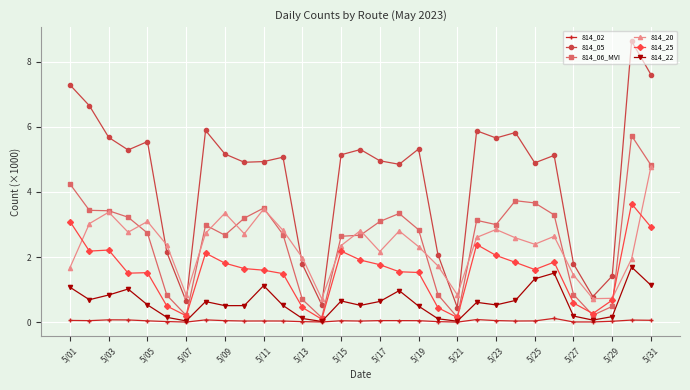

Which series has the largest total across all categories?

814_05